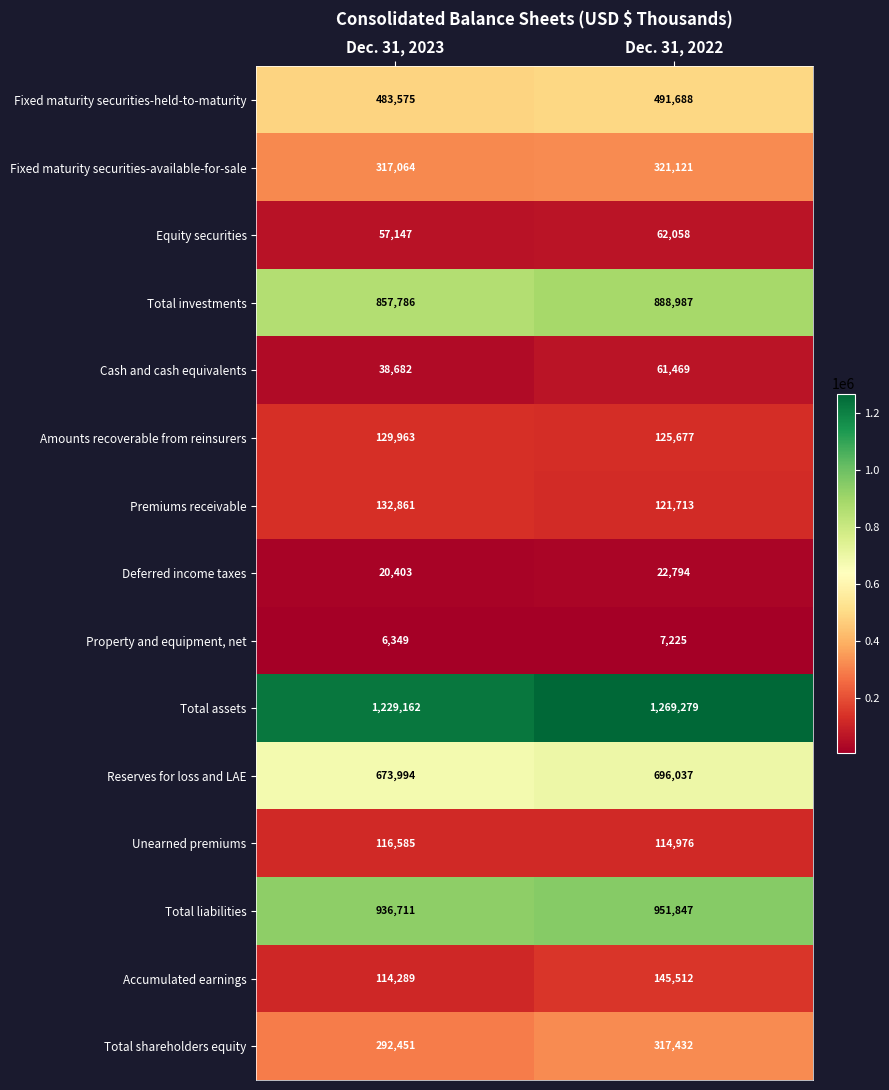

What is the greatest value displayed?

1269279